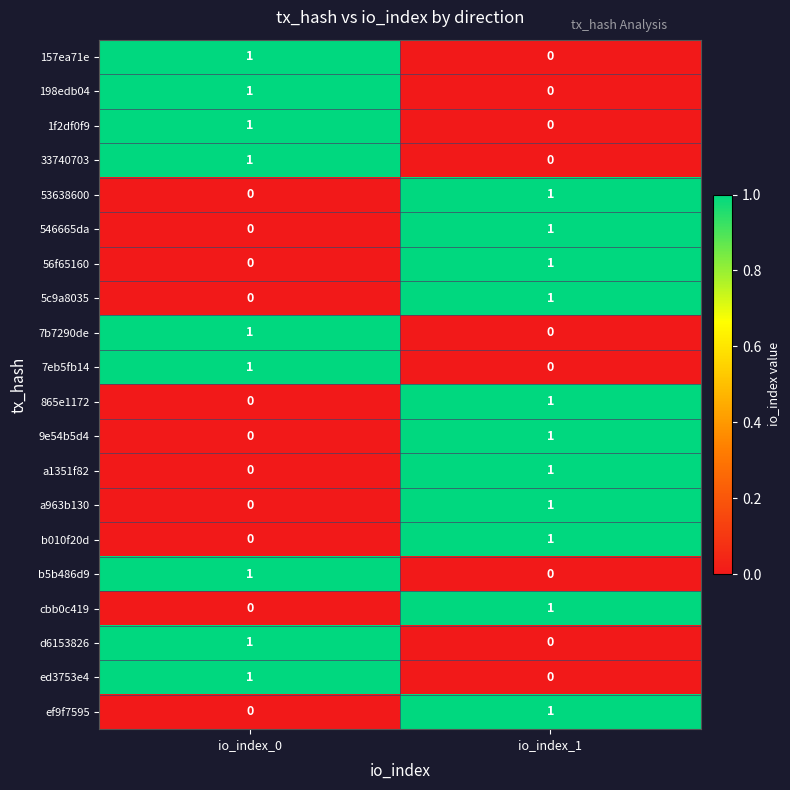

The value of ed3753e4 at io_index_1 is -1. True or false?

False